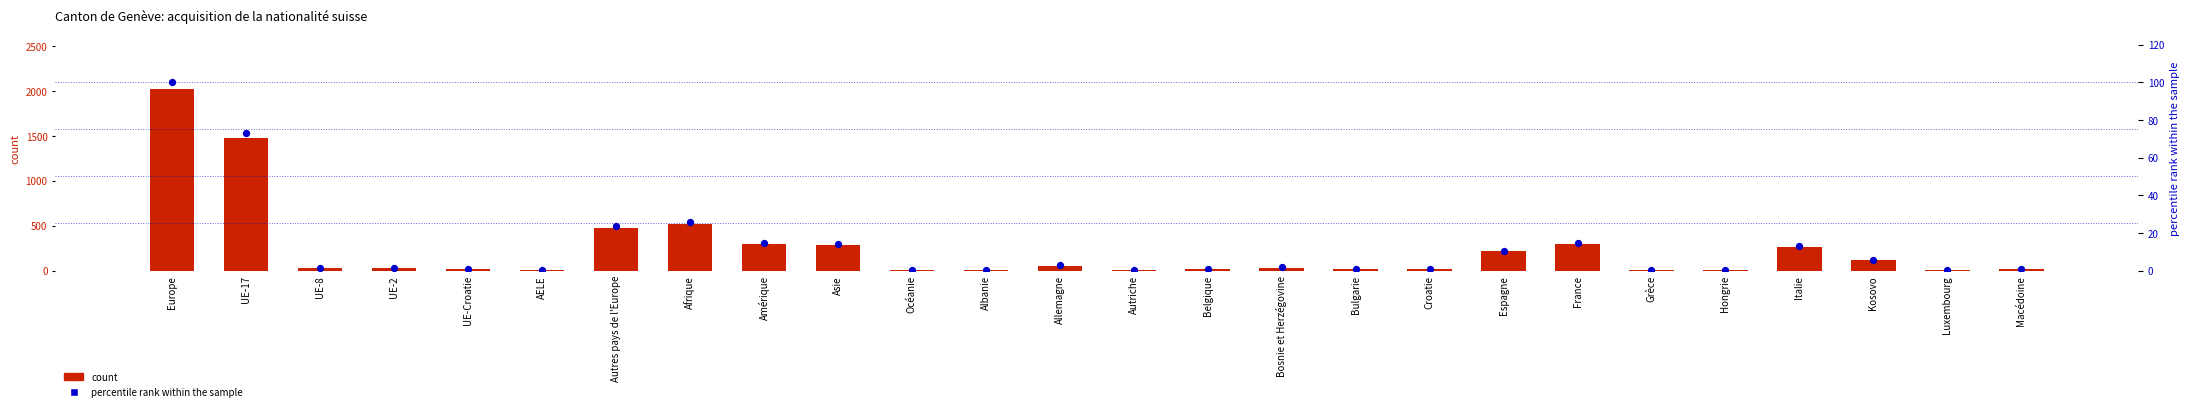

Which series contains the lowest Y value?

percentile rank within the sample